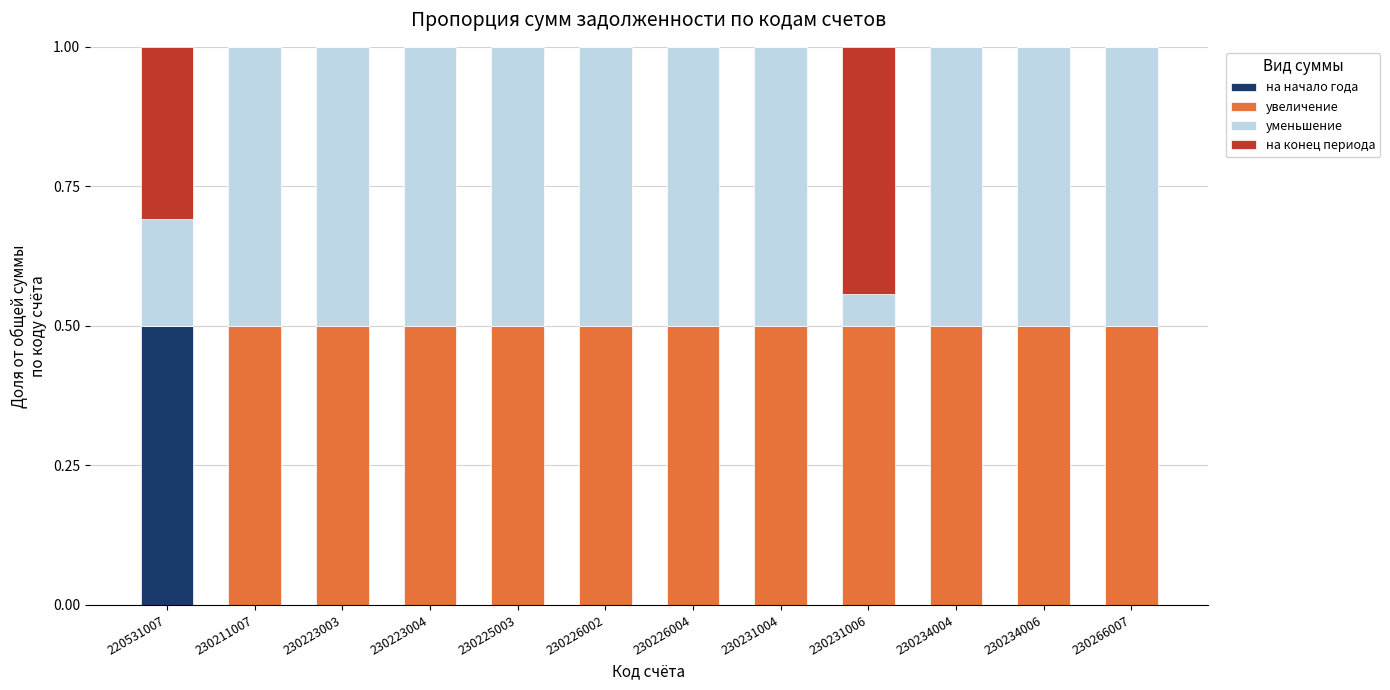

What is the total value across all series at 230234006?

1.0